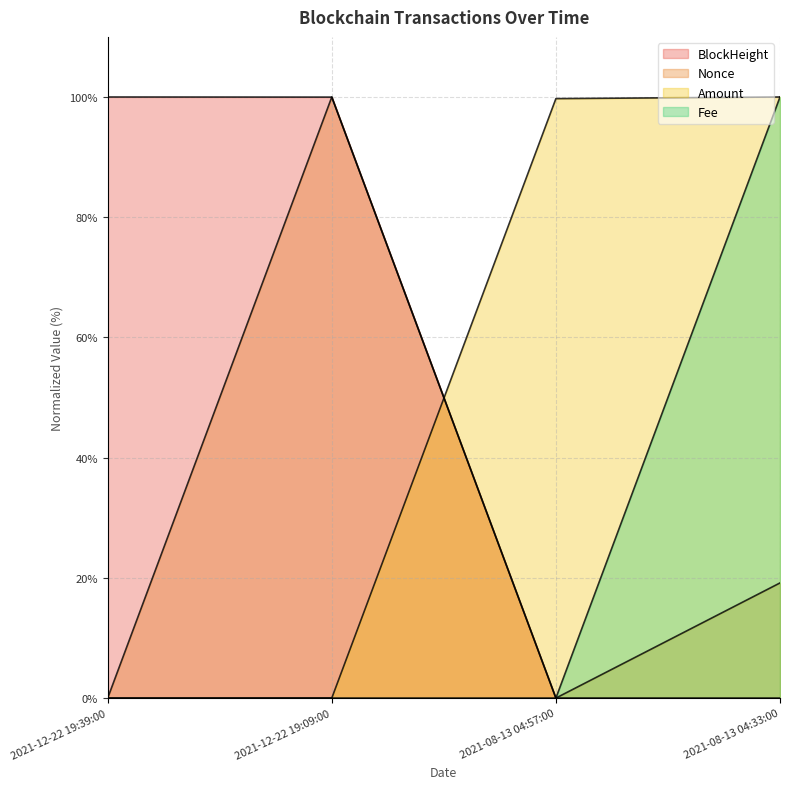

List the series in order of their peak value, highest first.

BlockHeight, Nonce, Amount, Fee